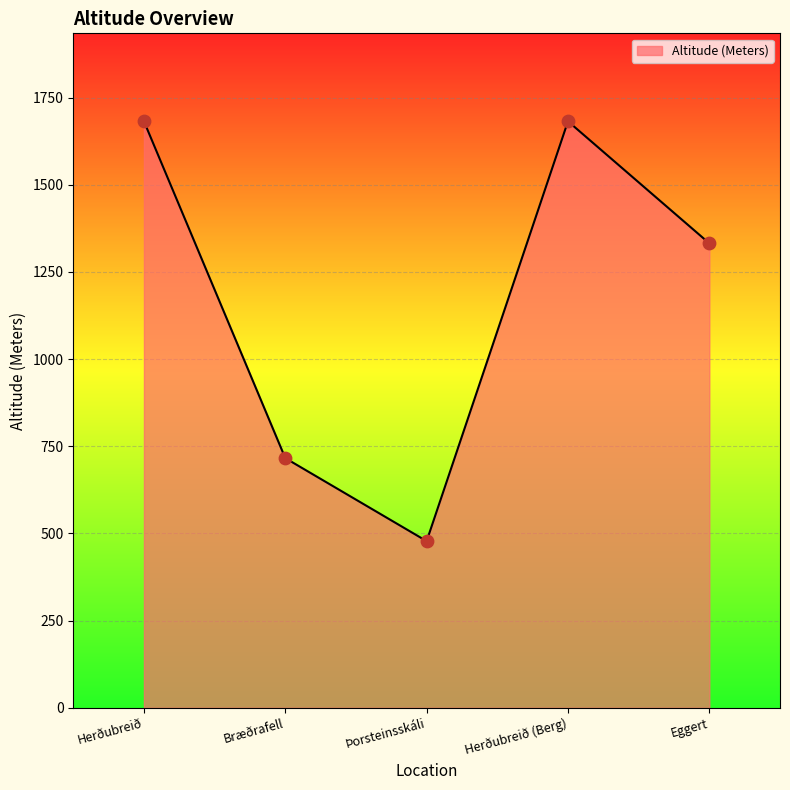

Which has a higher value, Bræðrafell or Herðubreið?

Herðubreið